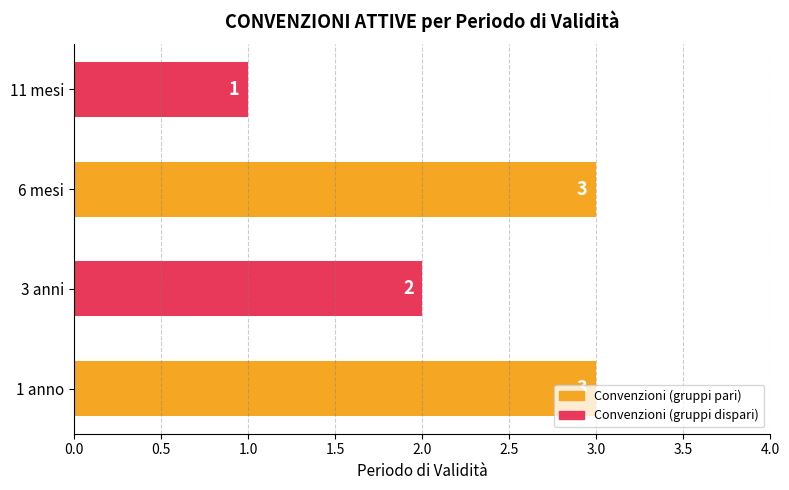

Count the values in the range 2 to 3.

3